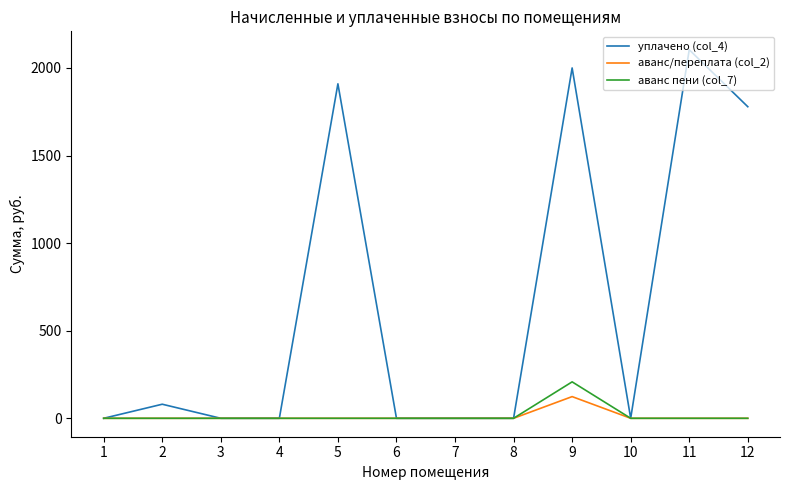

Which series changed the most between 5 and 10?

уплачено (col_4)